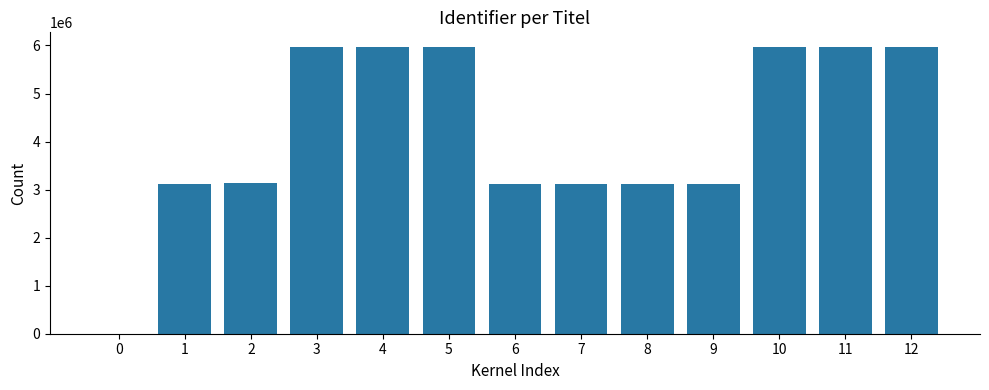

What is the maximum value shown in the chart?

5974472